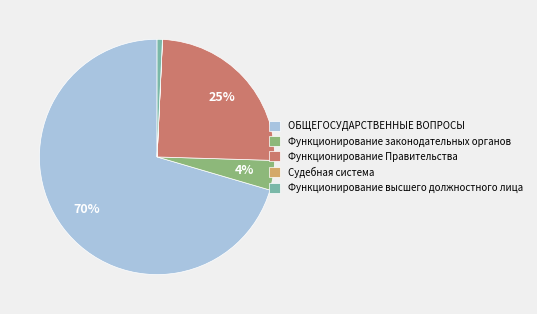

To the nearest percent, what portion does Функционирование законодательных органов represent?

4%